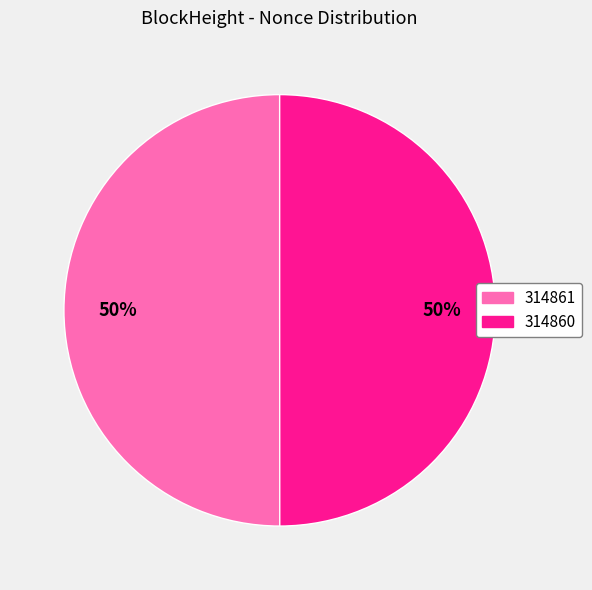

To the nearest percent, what percentage of the pie is 314861?

50%